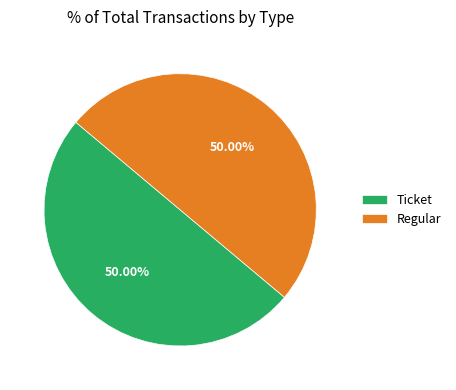

To the nearest percent, what portion does Regular represent?

50%